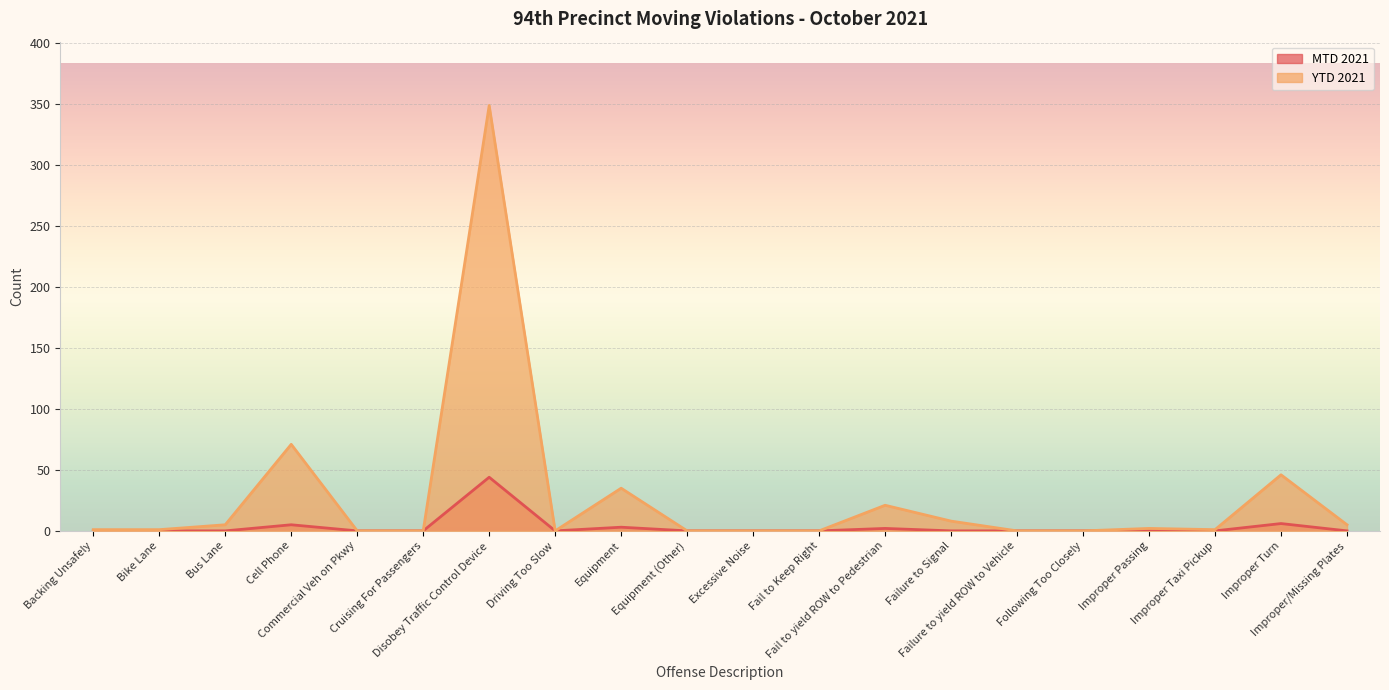

Does the chart display data point markers on the line(s)?

No